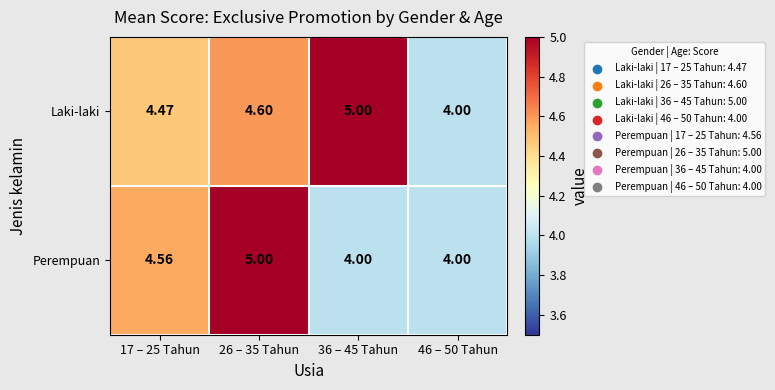

At which category is the sum across all series the highest?

26 – 35 Tahun